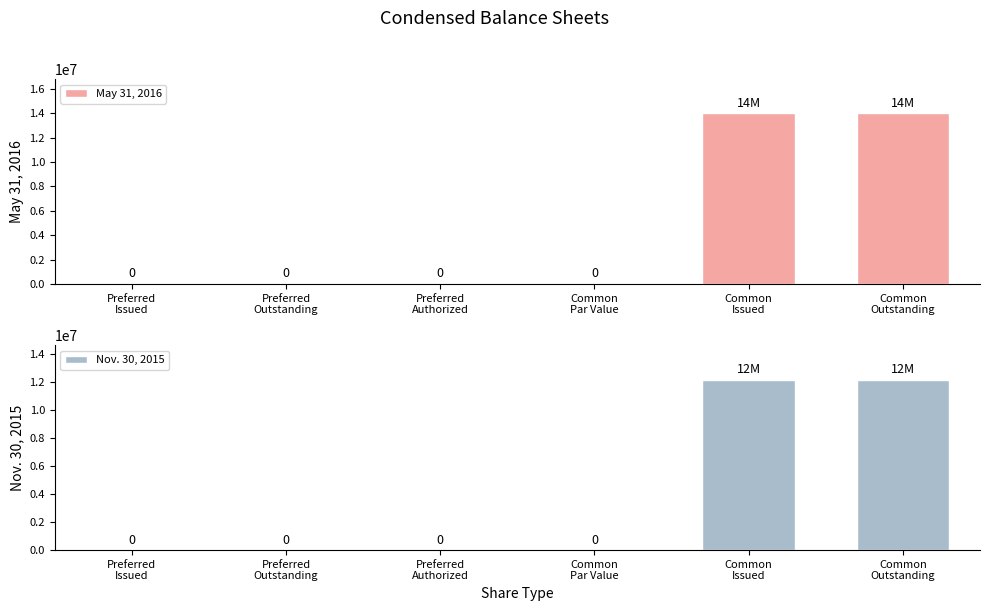

Reading left to right, transcribe all the data shown in this chart.

May 31, 2016: 0	0	0	0	14005983	14005983
Nov. 30, 2015: 0	0	0	0	12200000	12200000